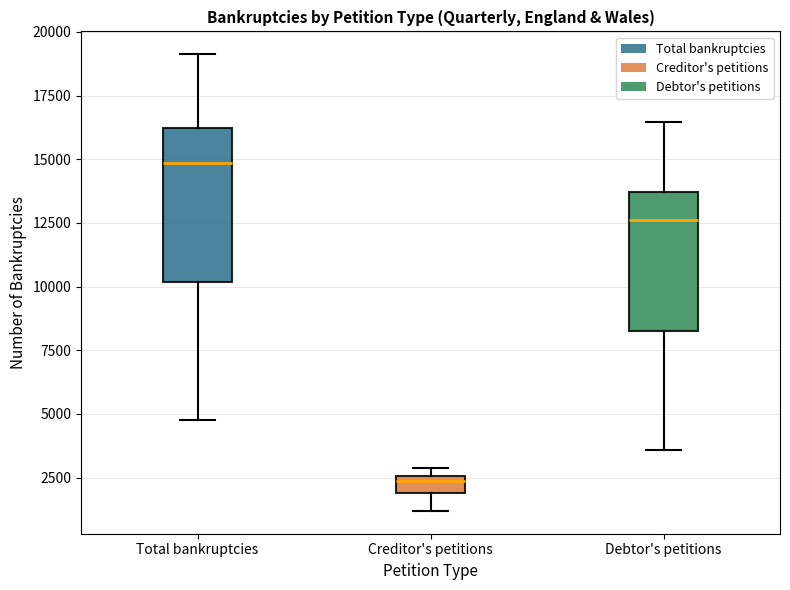

Which box's median line is the highest?

Total bankruptcies